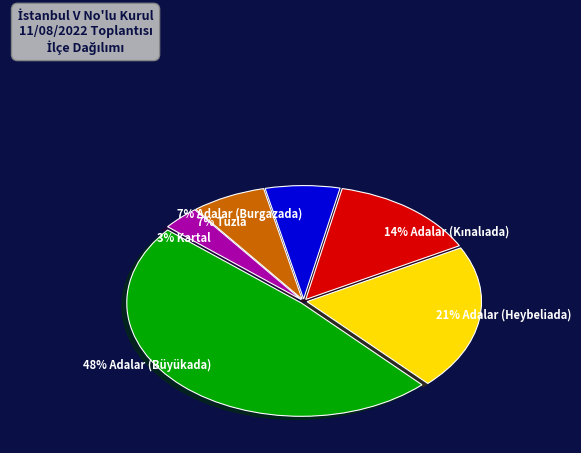

To the nearest percent, what portion does 48% Adalar (Büyükada) represent?

48%